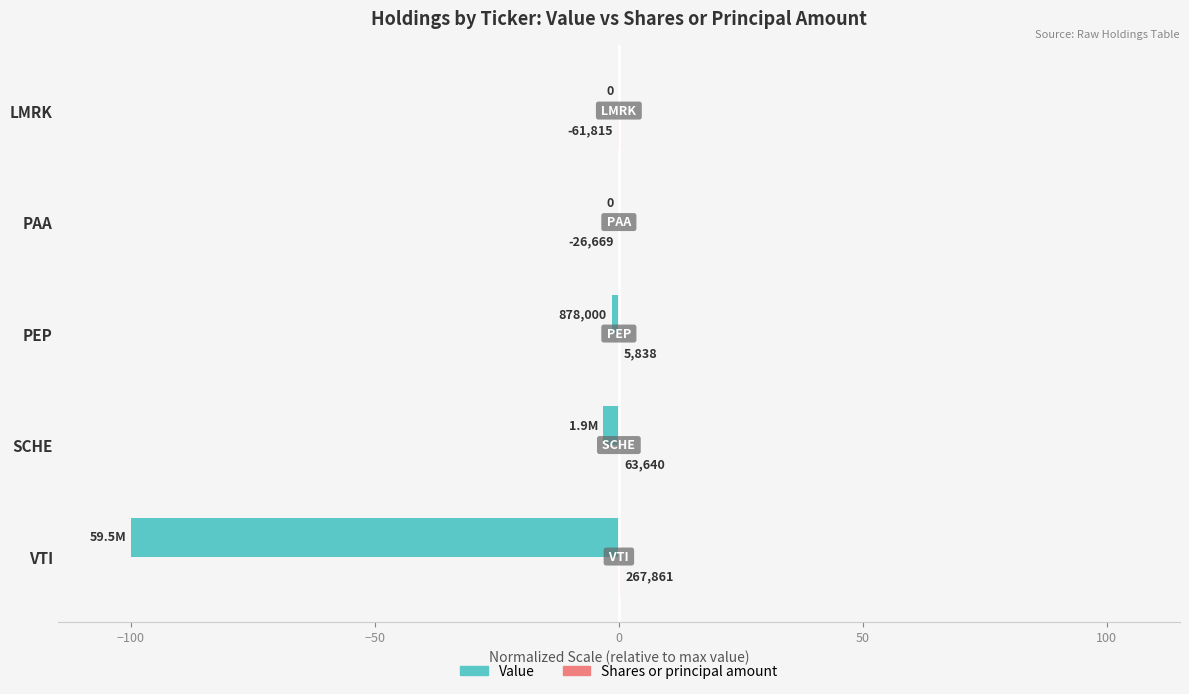

How many bars are there in each group?

2